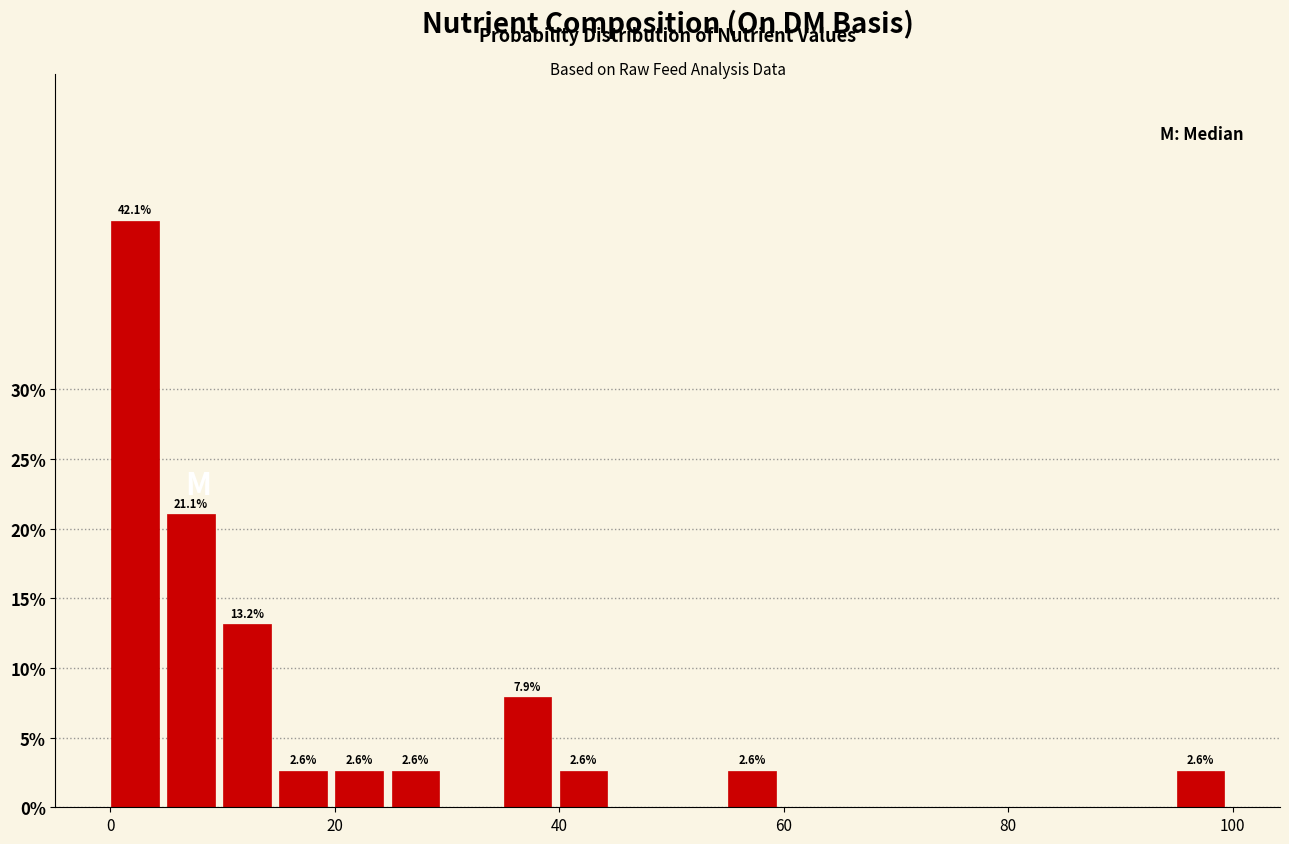

Read against the x-axis, roughly where is the centre of the tallest bar?

2